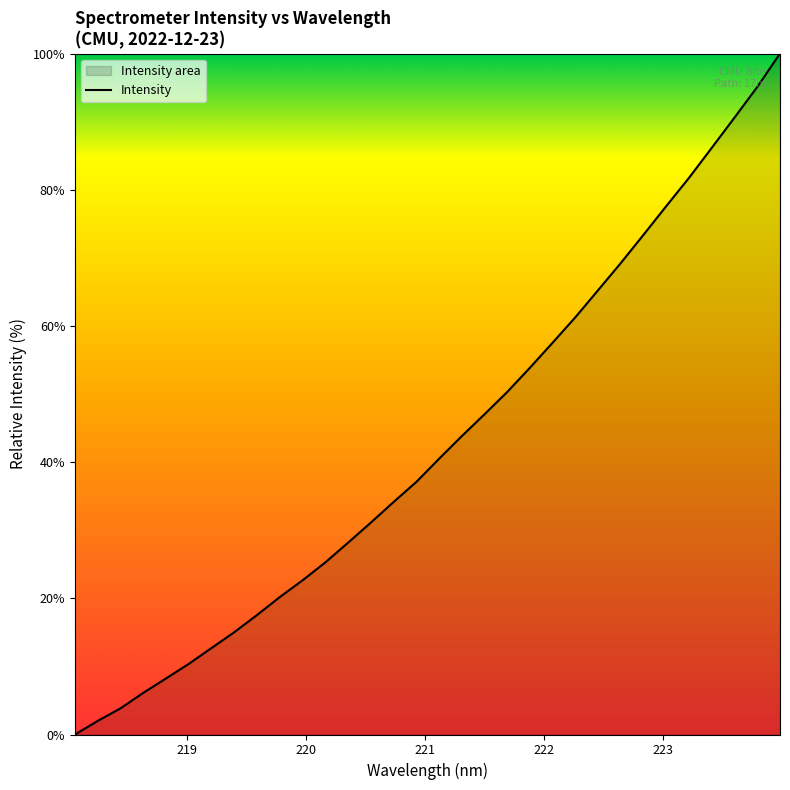

What is the difference between the maximum and minimum values?

100.0